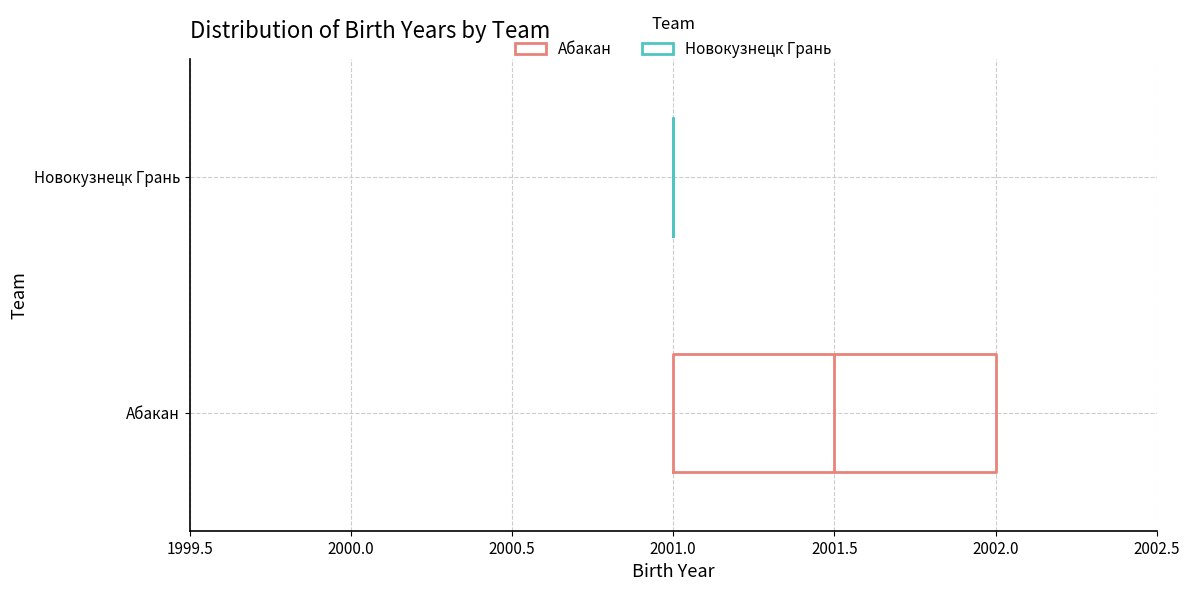

Reading bottom to top, read every box against the x-axis: the position of its median line, the range the box covers, and the ends of its whiskers. The values are not printed on the chart, so give them approximately, as read against the axis.

Абакан: median 2001.5, box 2001.0 to 2002.0, whiskers 2001.0 to 2002.0
Новокузнецк Грань: box collapsed to a line at 2001.0, whiskers 2001.0 to 2001.0